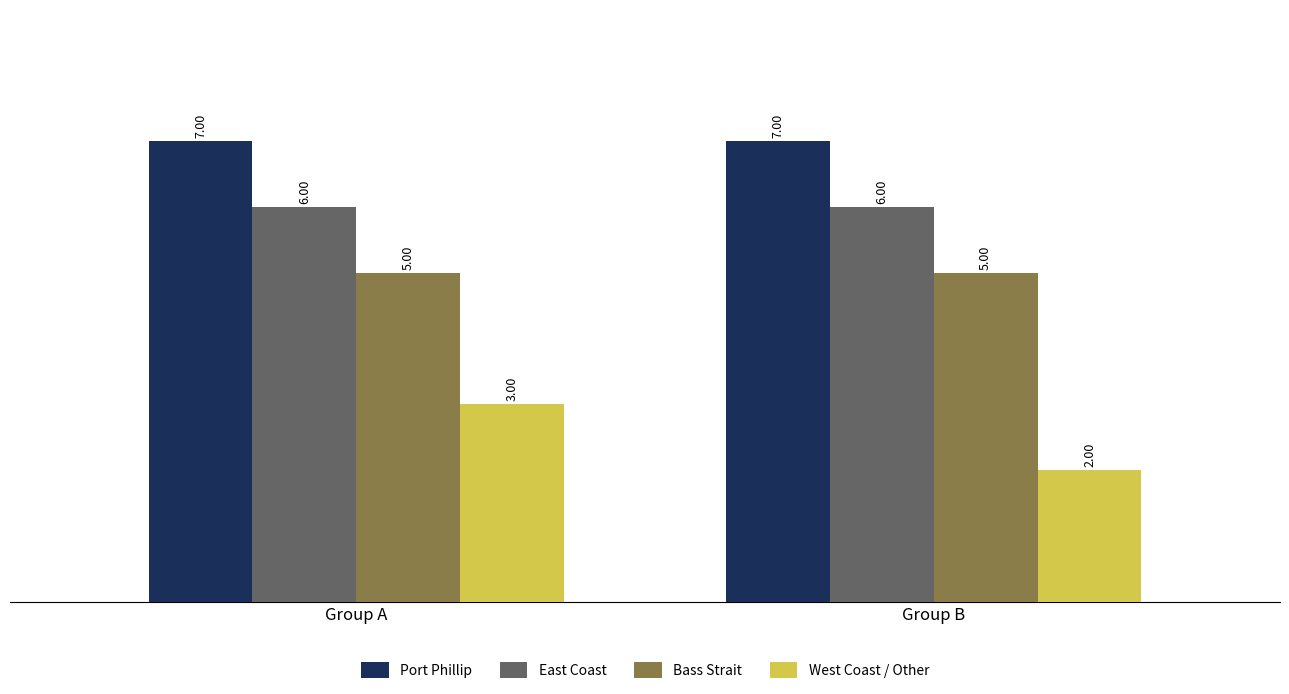

Are the bars horizontal?

No